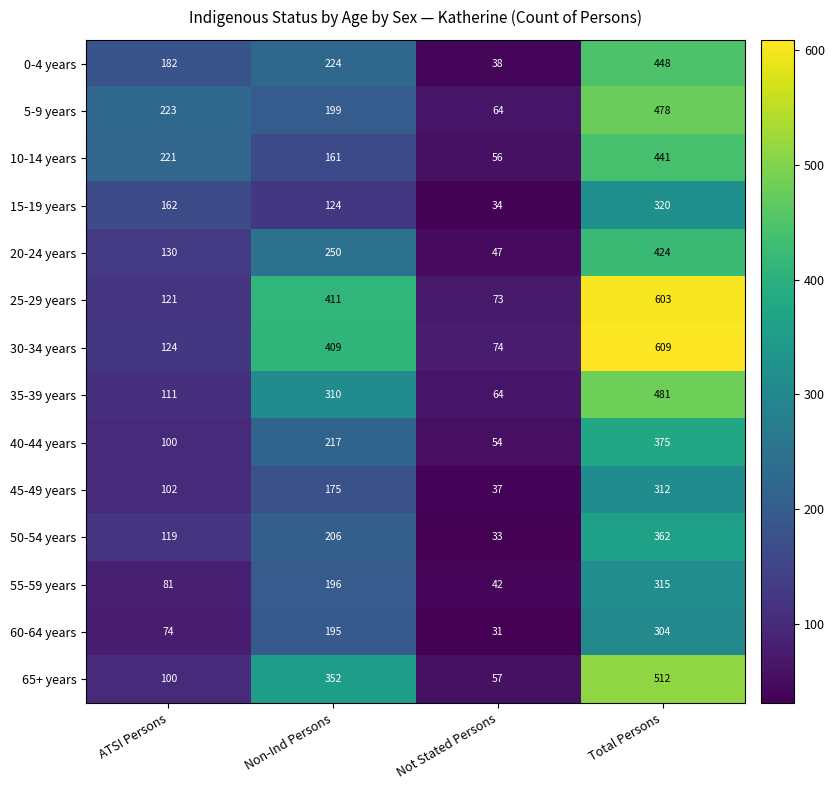

What is the difference between the highest and lowest values at Non-Ind Persons?

287